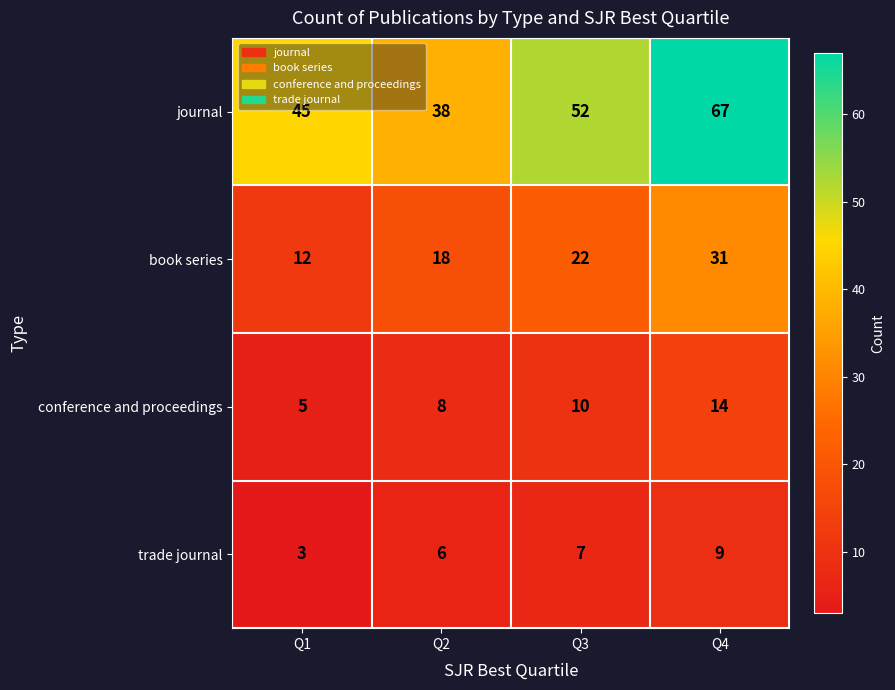

Which series has the largest total across all categories?

journal